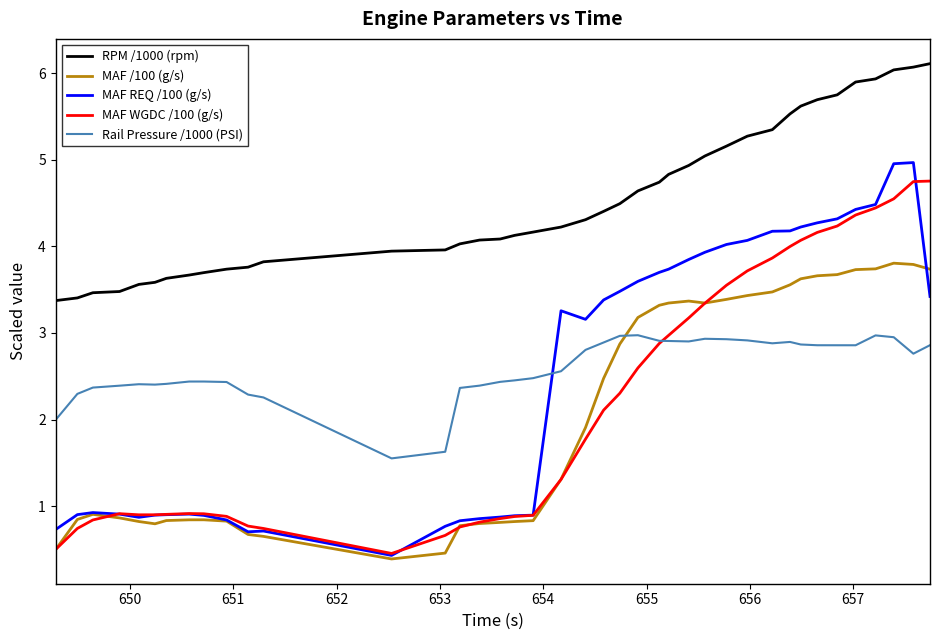

What is the minimum value for MAF WGDC /100 (g/s)?

0.5